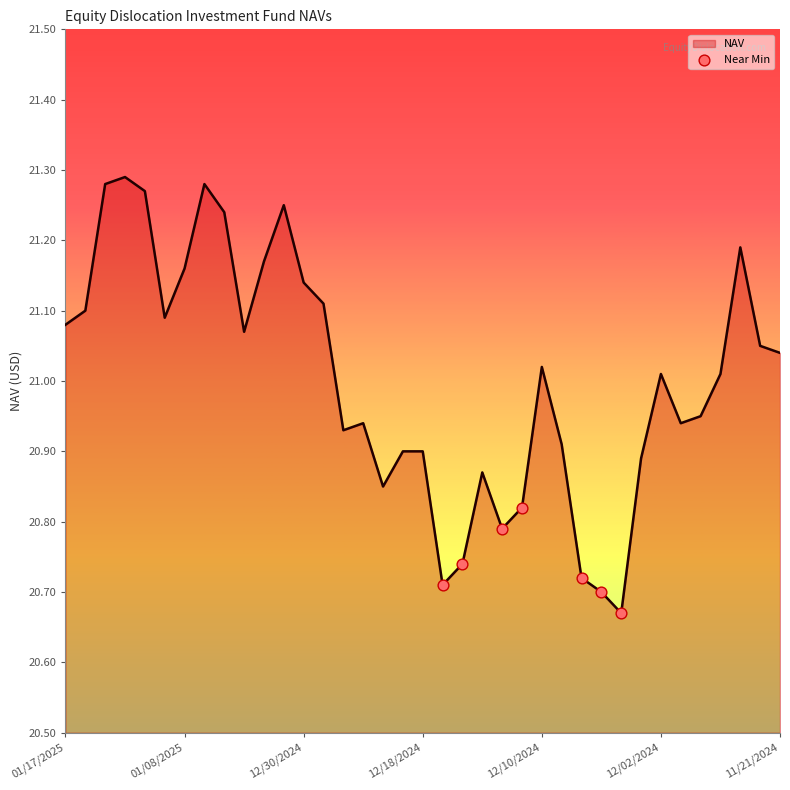

What is the difference between the maximum and minimum values?

0.6